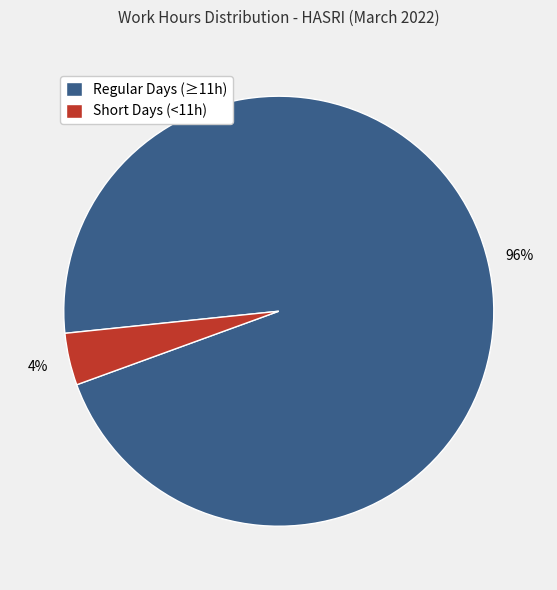

Is there any slice that represents more than half of the pie?

Yes